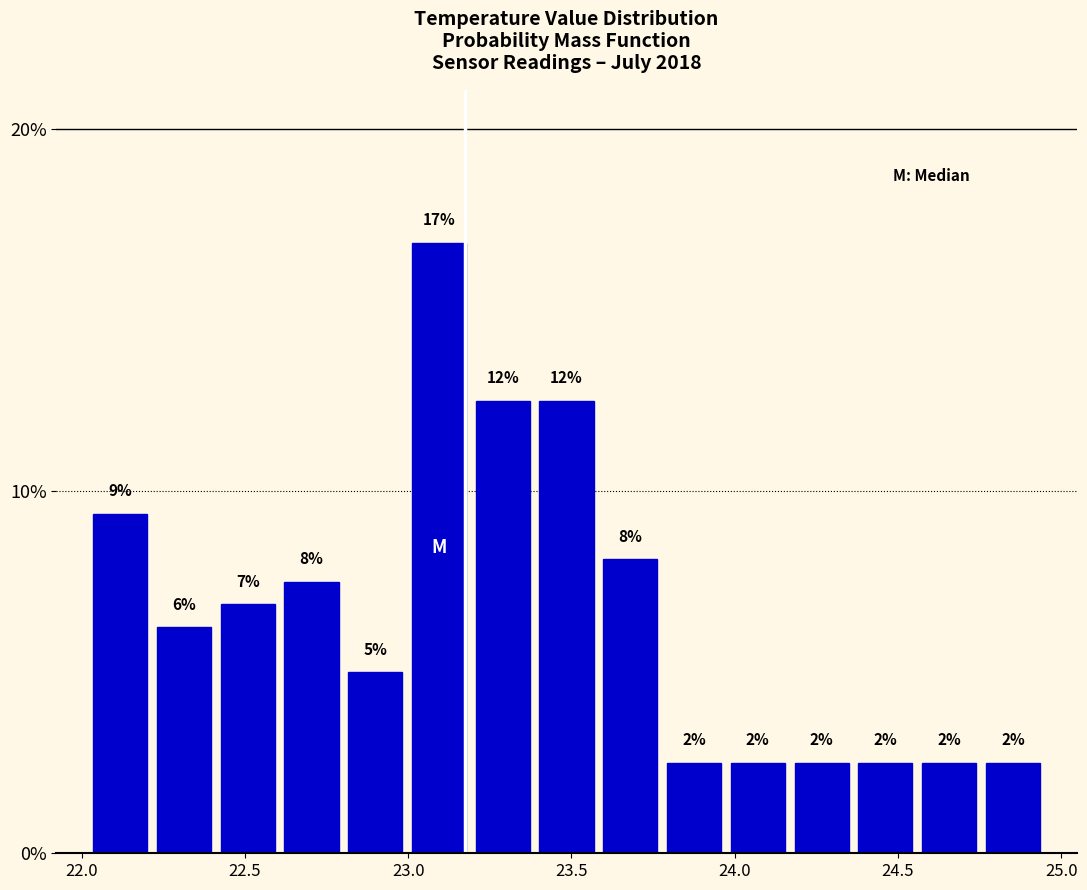

Around what value on the x-axis is the tallest bar? Give the approximate position of its centre, as read against the axis.

23.10